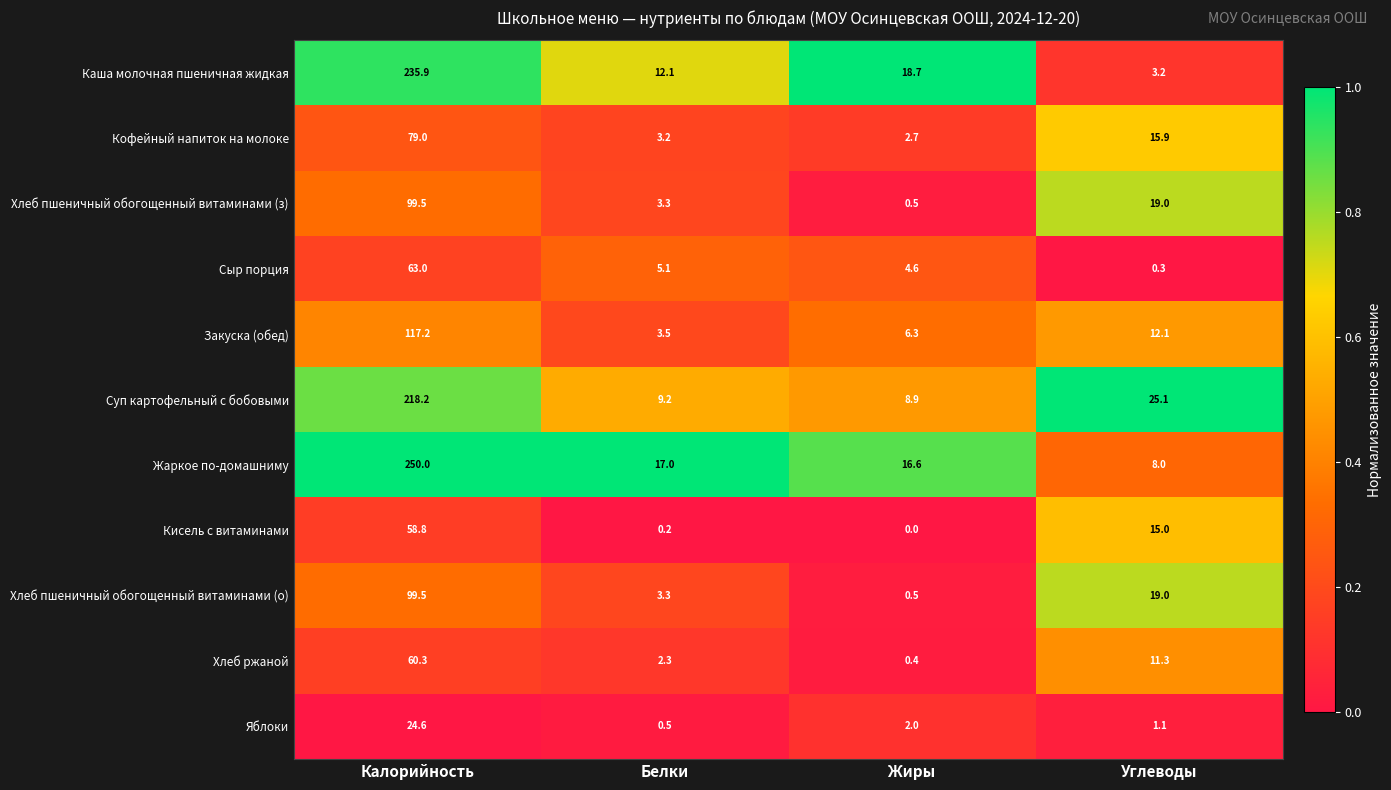

What is the minimum value for Кофейный напиток на молоке?

2.7